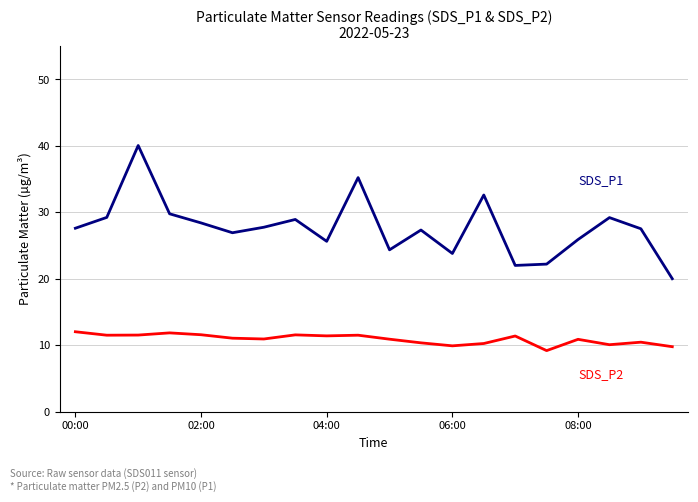

What is the minimum value shown in the chart?

9.2